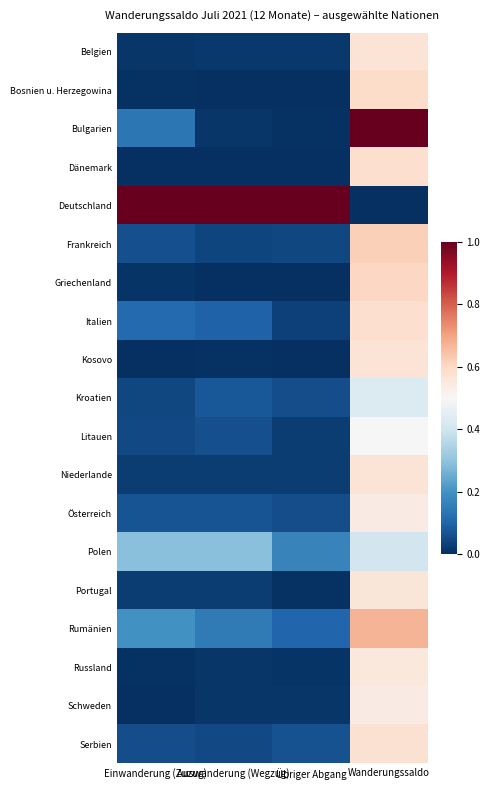

What is the greatest value displayed?

1.0